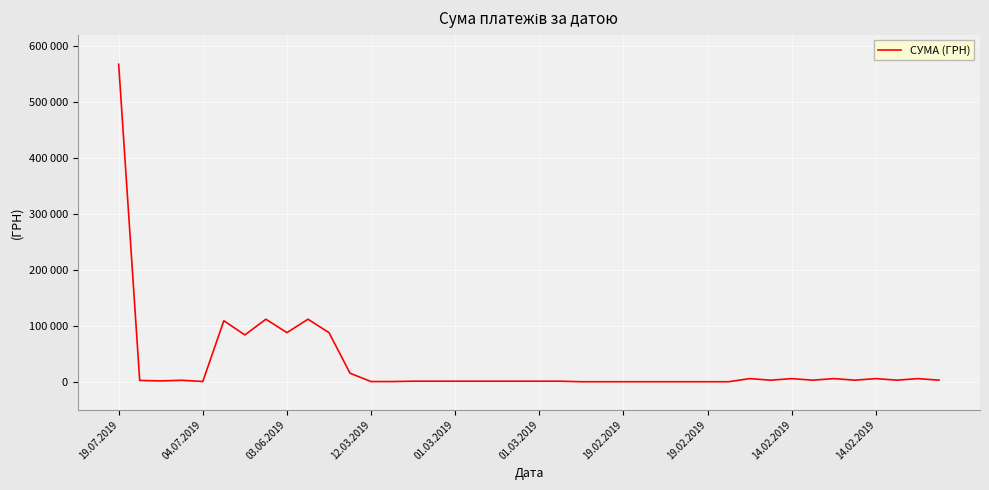

Rank the categories by value from lowest to highest.

22, 23, 24, 25, 26, 27, 28, 29, 12, 13, 01.03.2019, 14, 15, 16, 17, 18, 19, 20, 21, 03.06.2019, 04.07.2019, 12.03.2019, 31, 33, 35, 37, 39, 30, 32, 34, 36, 38, 11, 19.02.2019, 14.02.2019, 10, 01.03.2019, 19.02.2019, 14.02.2019, 19.07.2019